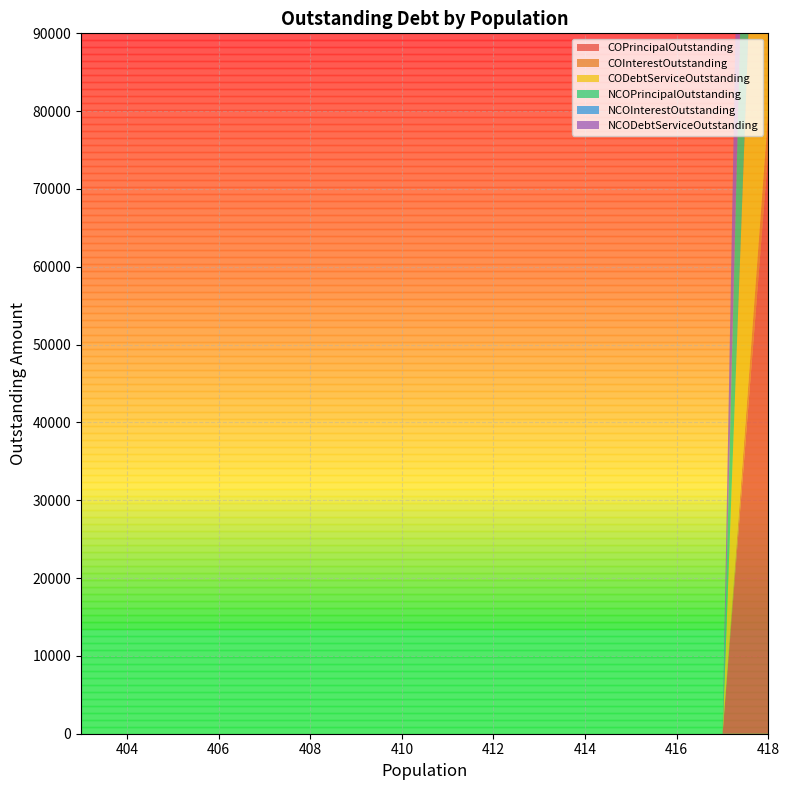

Reading left to right, extract all data points from this chart.

COPrincipalOutstanding: 418=75000	417=0	415=0	413=0	412=0	410=0	407=0	404=0	403=0
COInterestOutstanding: 418=5115	417=0	415=0	413=0	412=0	410=0	407=0	404=0	403=0
CODebtServiceOutstanding: 418=80115	417=0	415=0	413=0	412=0	410=0	407=0	404=0	403=0
NCOPrincipalOutstanding: 418=75000	417=0	415=0	413=0	412=0	410=0	407=0	404=0	403=0
NCOInterestOutstanding: 418=5115	417=0	415=0	413=0	412=0	410=0	407=0	404=0	403=0
NCODebtServiceOutstanding: 418=80115	417=0	415=0	413=0	412=0	410=0	407=0	404=0	403=0